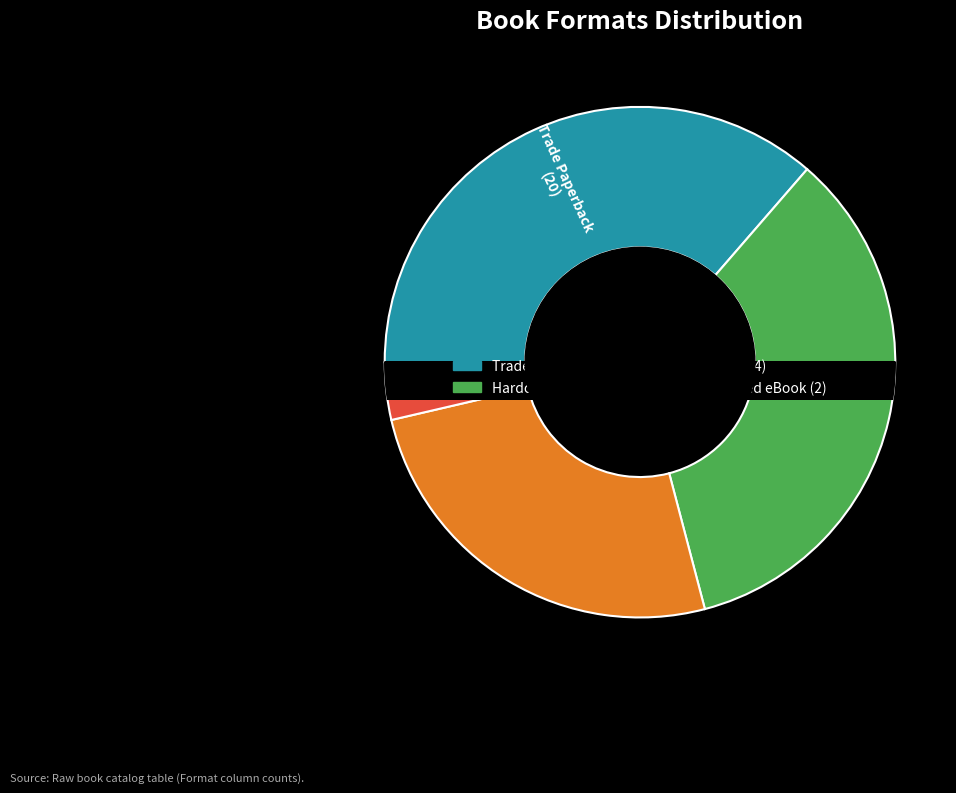

Which slice is the largest?

Trade Paperback